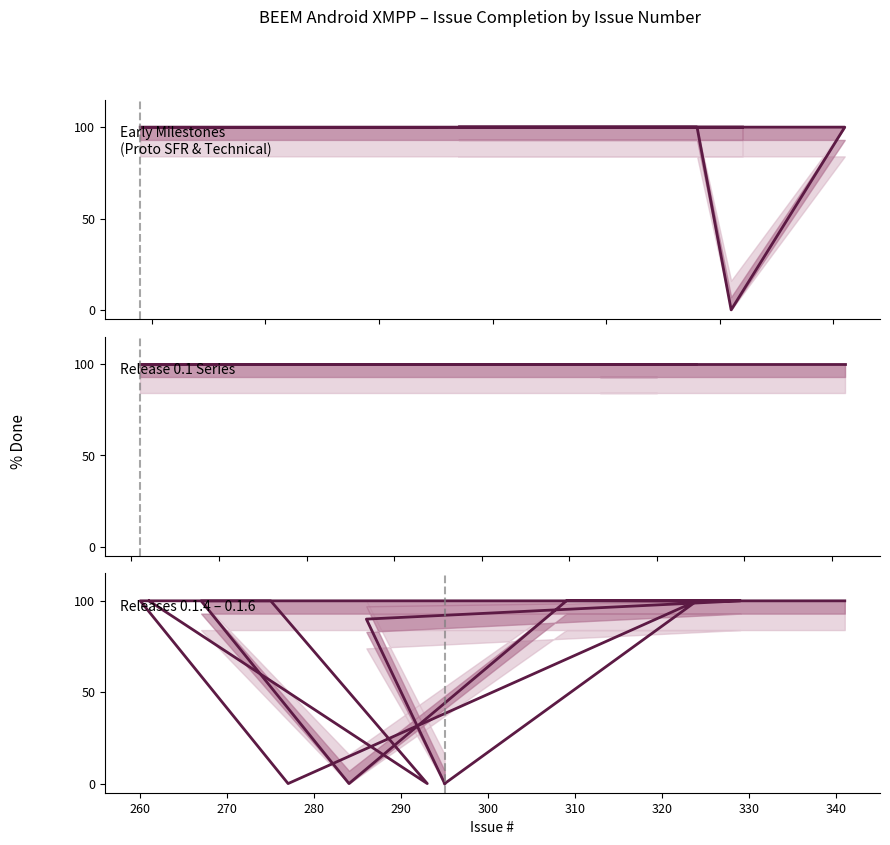

What is the value of the % Done (forecast) point at the 3rd from the left?

100